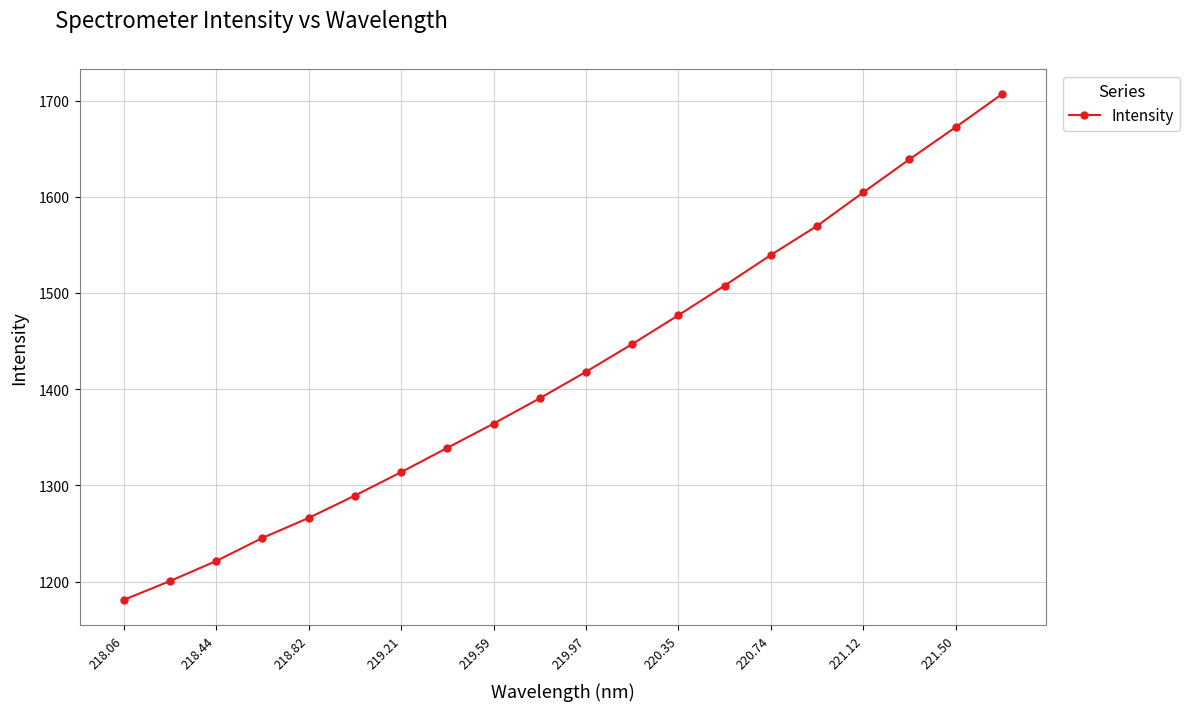

True or false: the data has more than 0 interior local peaks.

False